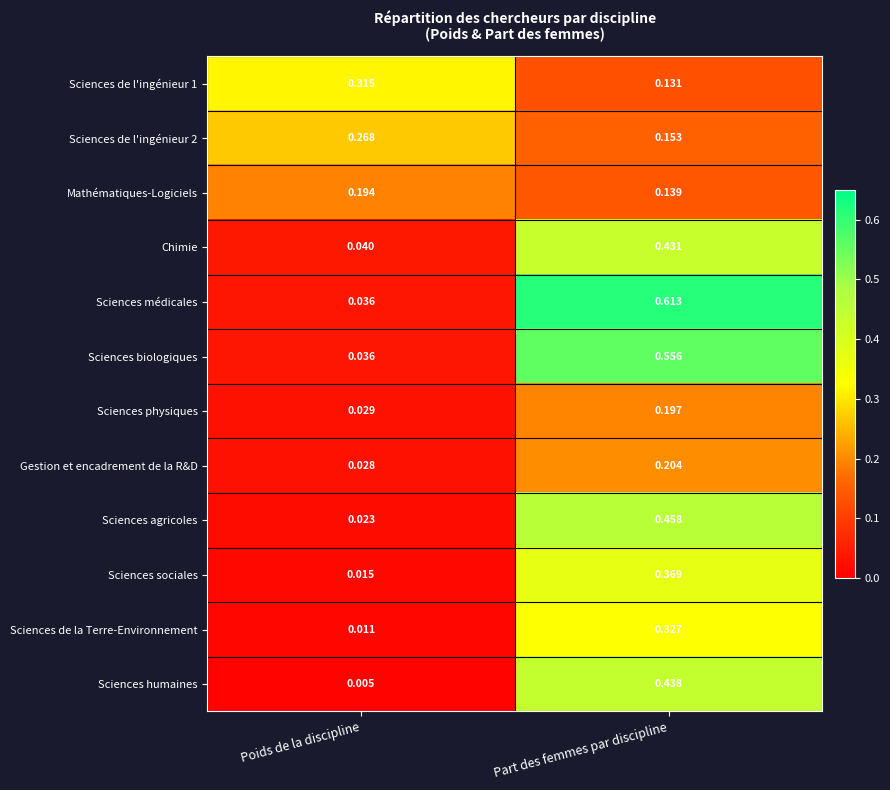

List the series in order of their peak value, highest first.

Sciences médicales, Sciences biologiques, Sciences agricoles, Sciences humaines, Chimie, Sciences sociales, Sciences de la Terre-Environnement, Sciences de l'ingénieur 1, Sciences de l'ingénieur 2, Gestion et encadrement de la R&D, Sciences physiques, Mathématiques-Logiciels